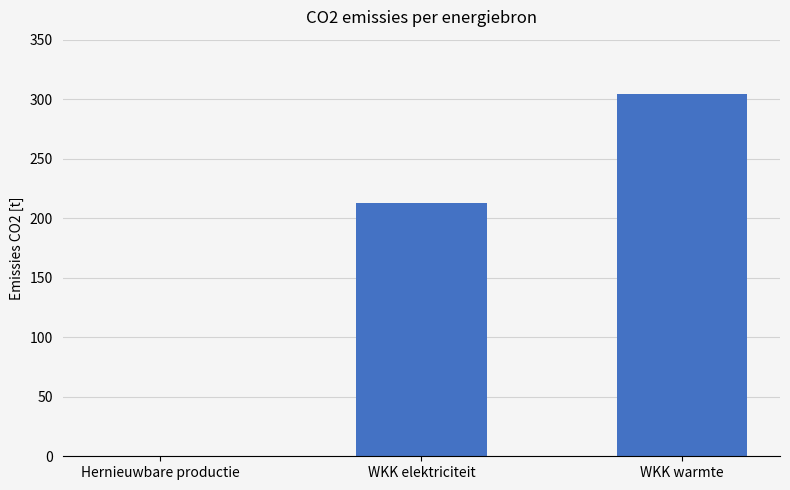

The value at Hernieuwbare productie is 0.0. True or false?

True